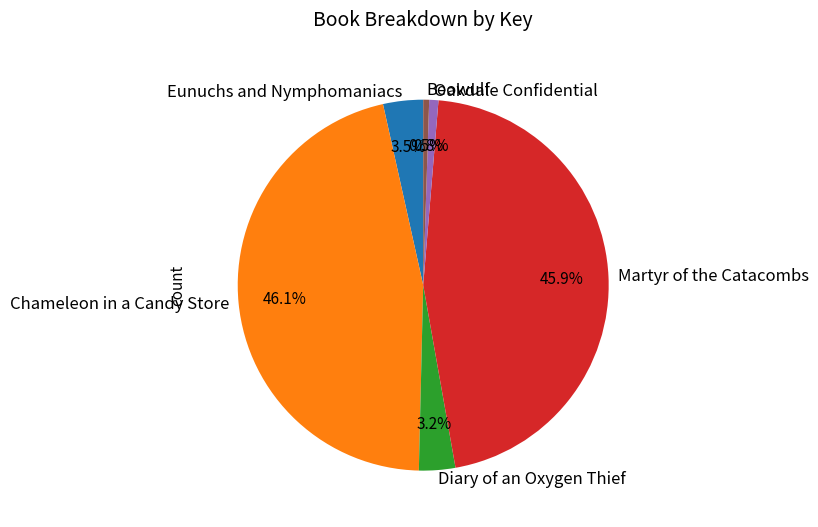

Is Eunuchs and Nymphomaniacs the majority of the pie?

No